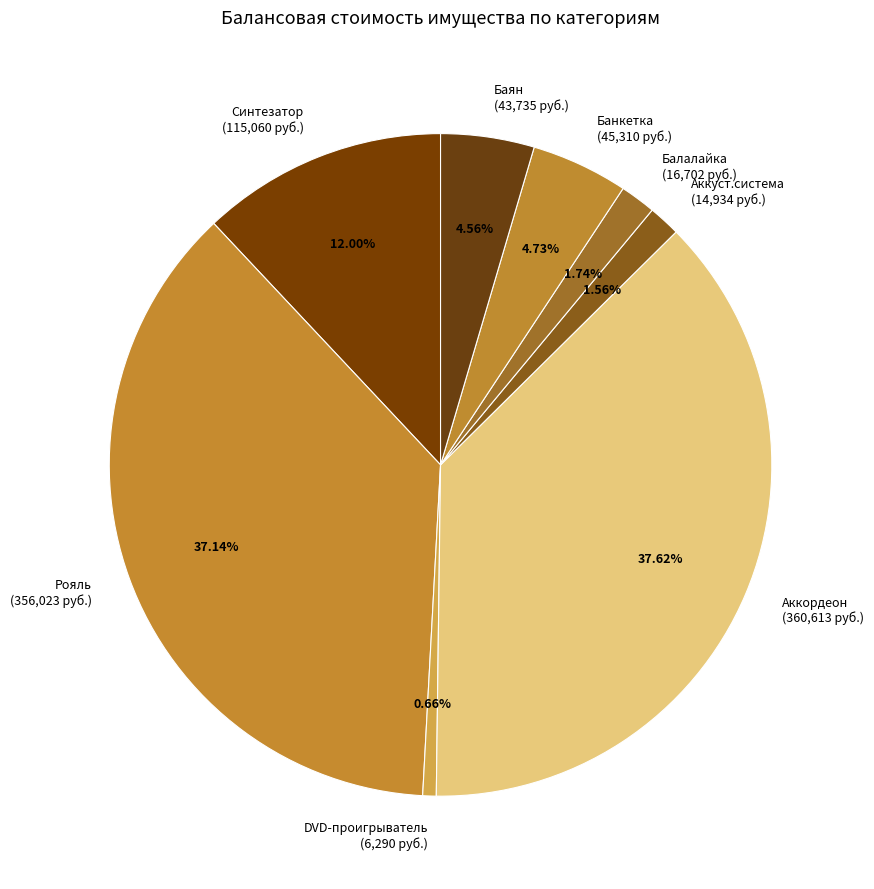

To the nearest percent, what is the average slice percentage?

12%